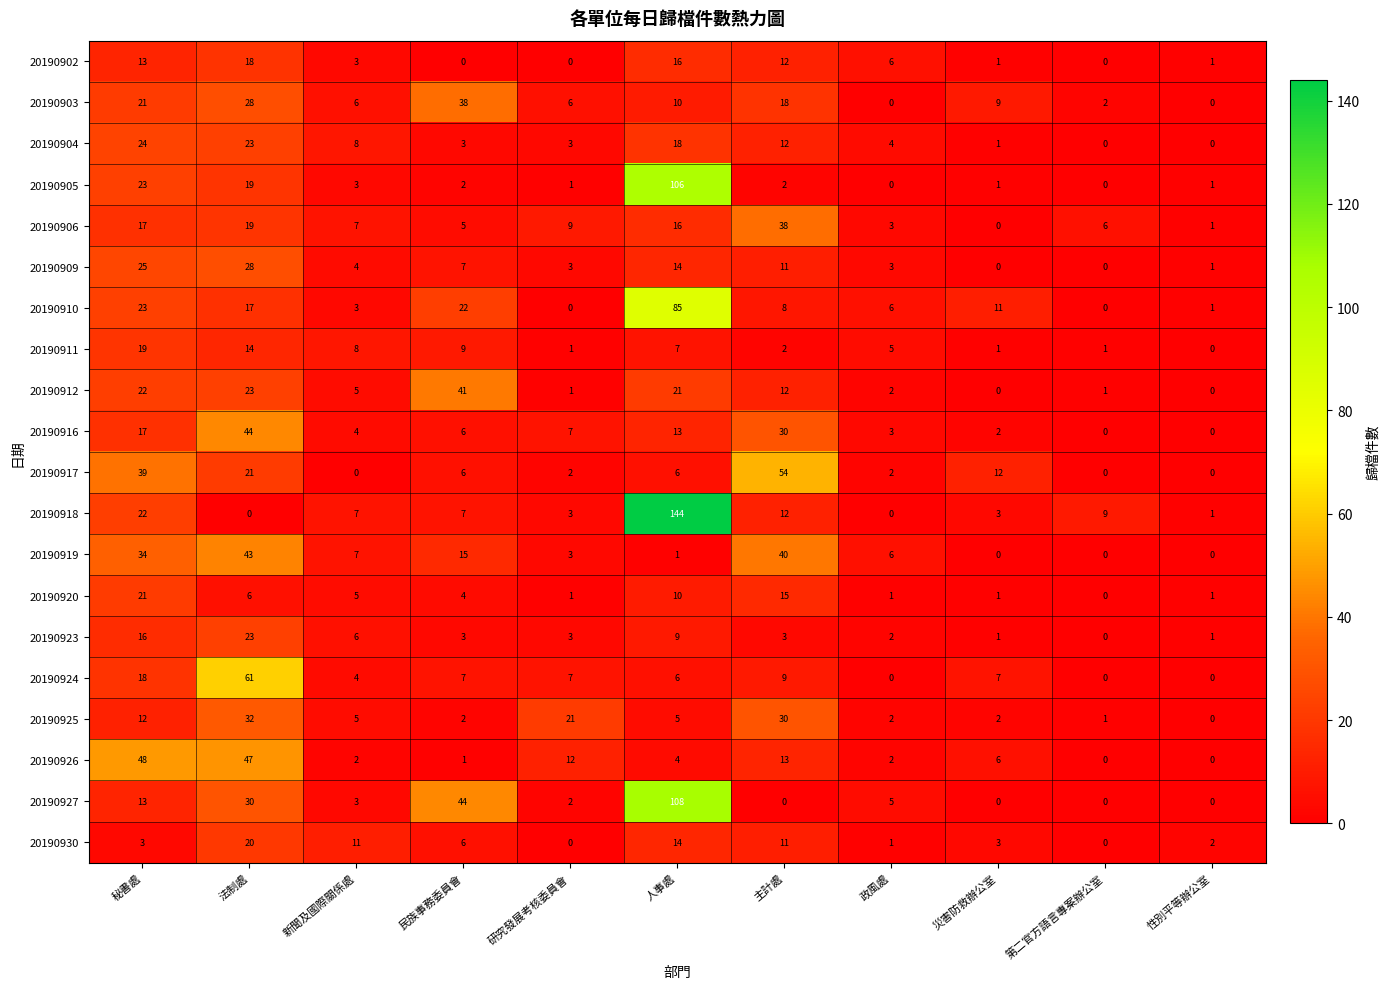

How many series are shown in this chart?

20